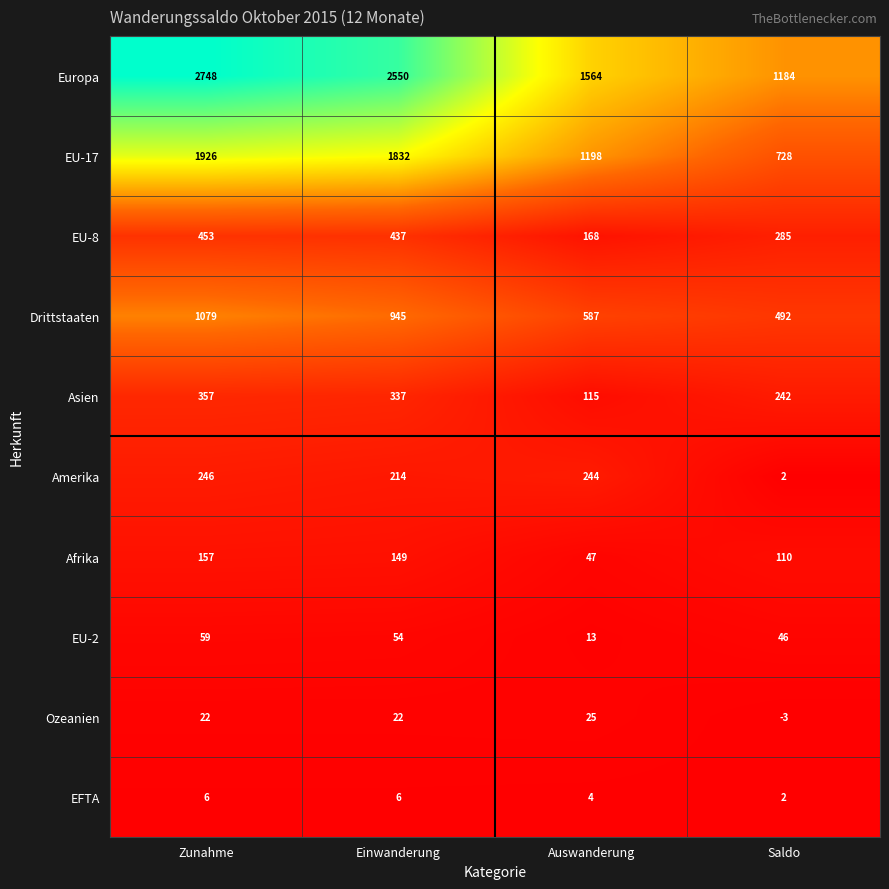

At which category is the sum across all series the highest?

Zunahme